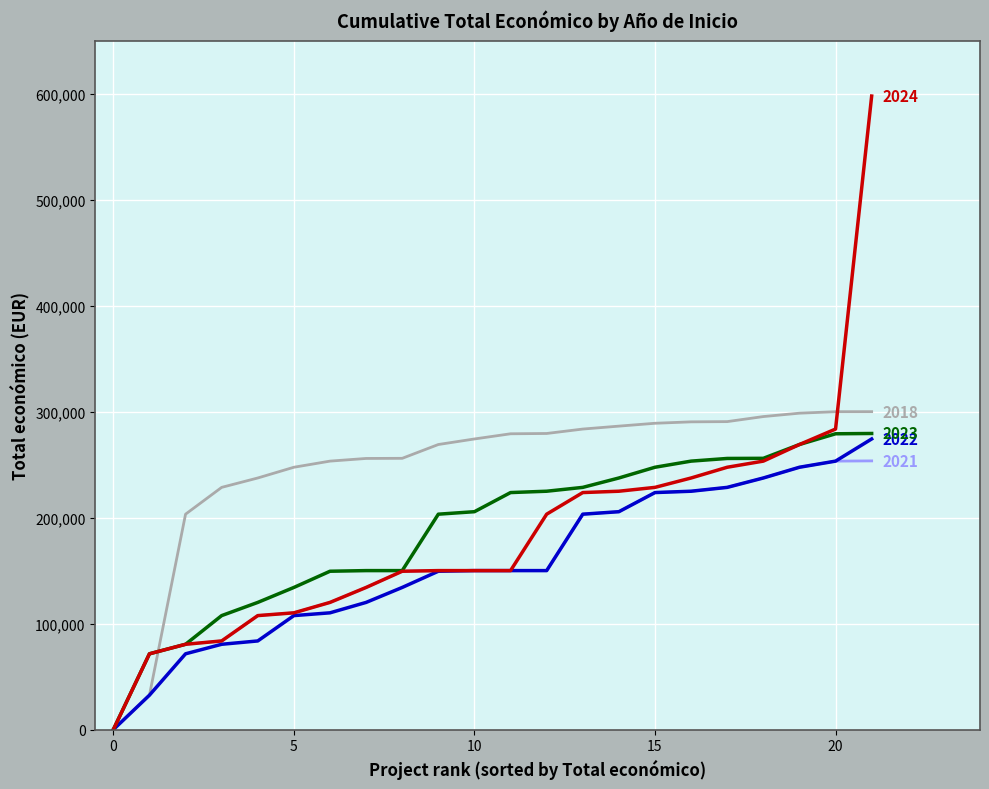

Count the number of categories in the chart.

22